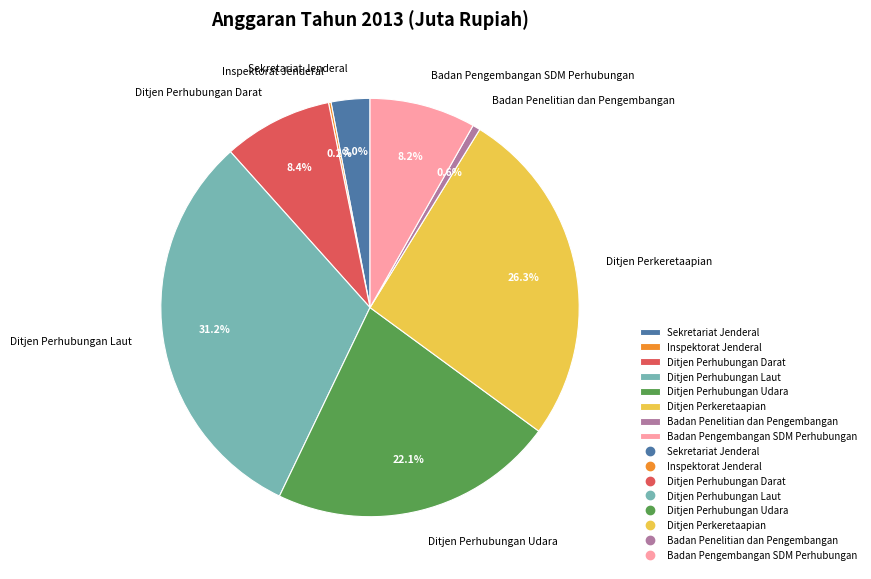

Is there a majority slice in this chart?

No